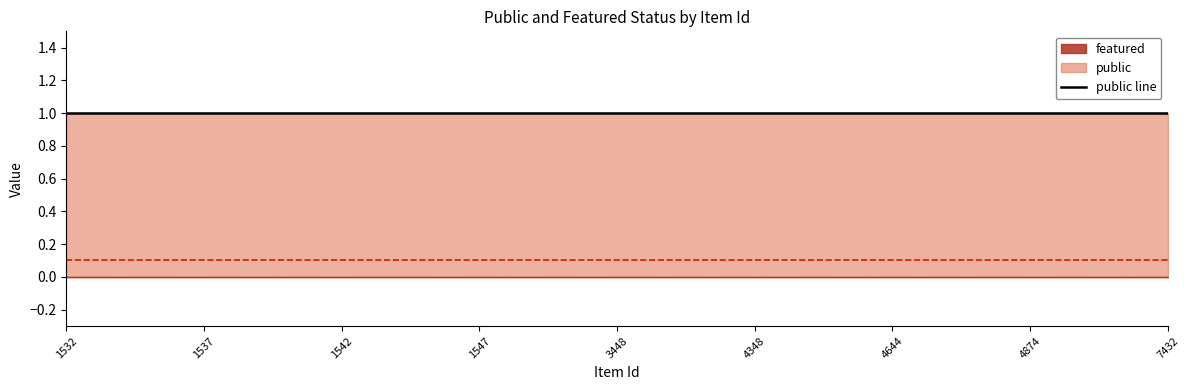

True or false: featured has more than 0 points higher than both neighbors.

False